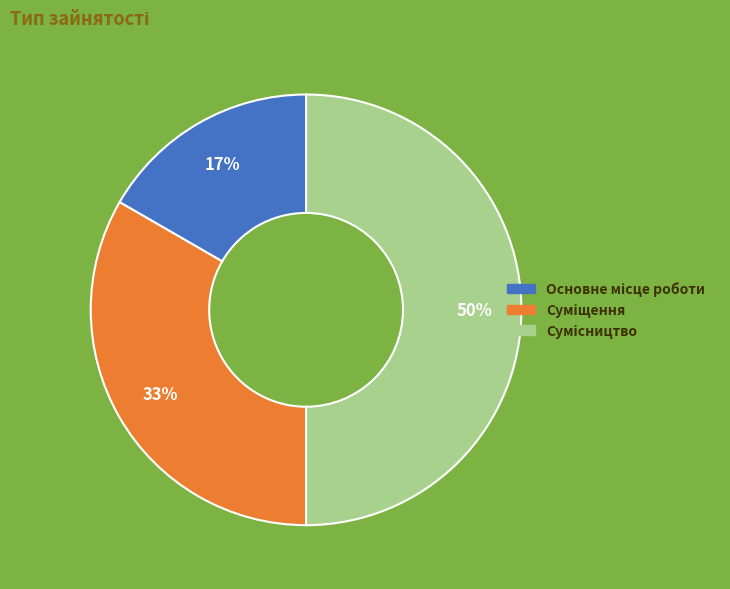

To the nearest percent, what is the difference between the largest and smallest slice percentages?

33%